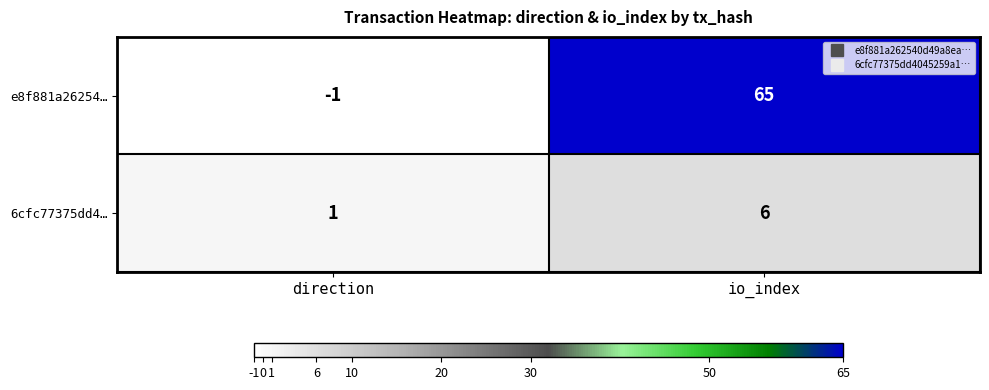

What is the difference between the highest and lowest values at io_index?

59